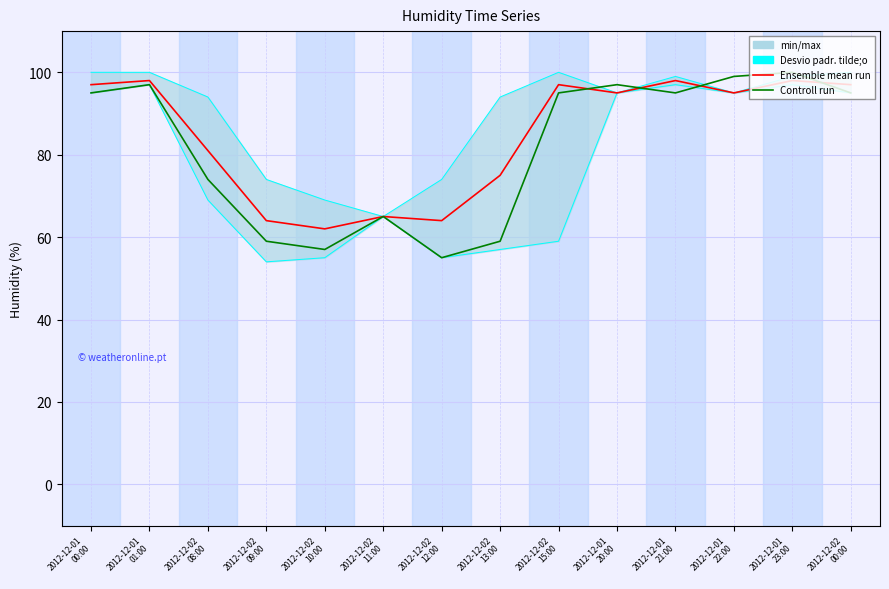

How many lines are shown in the chart?

2